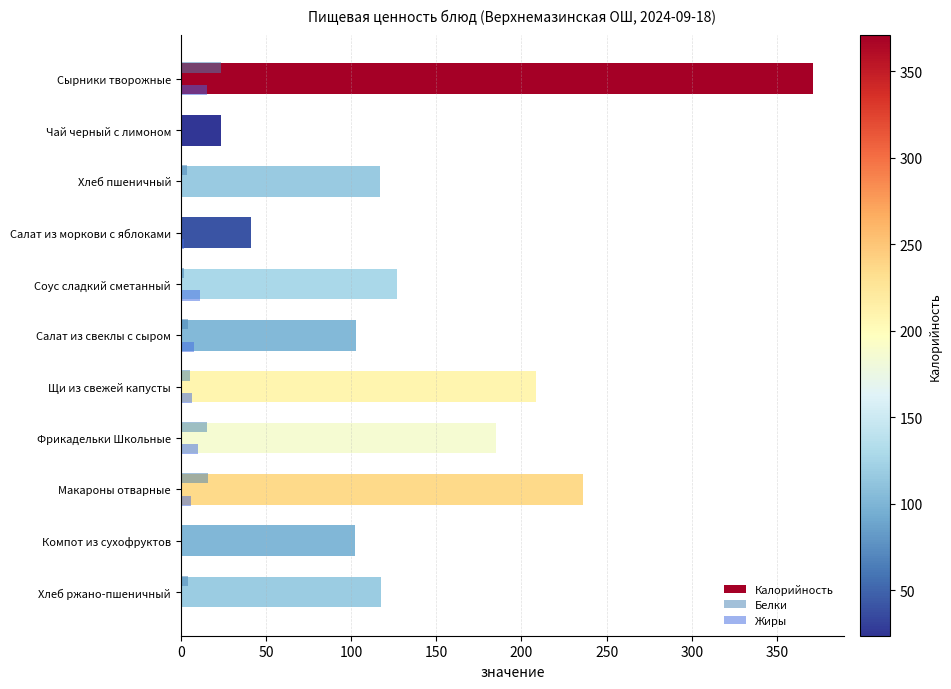

Between Салат из моркови с яблоками and Щи из свежей капусты, which series saw the biggest shift?

Калорийность